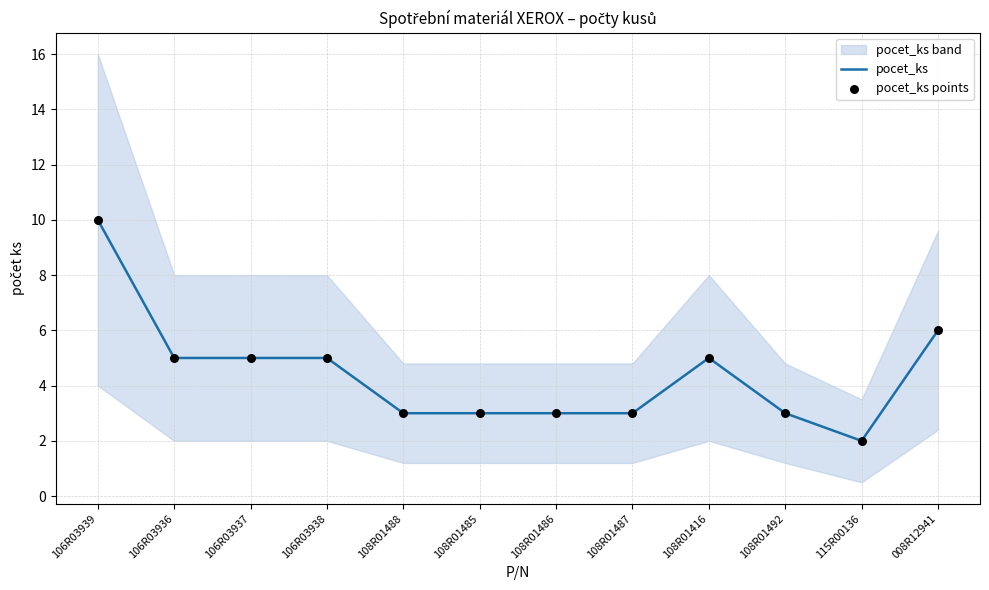

Which series has the widest spread of Y values?

pocet_ks